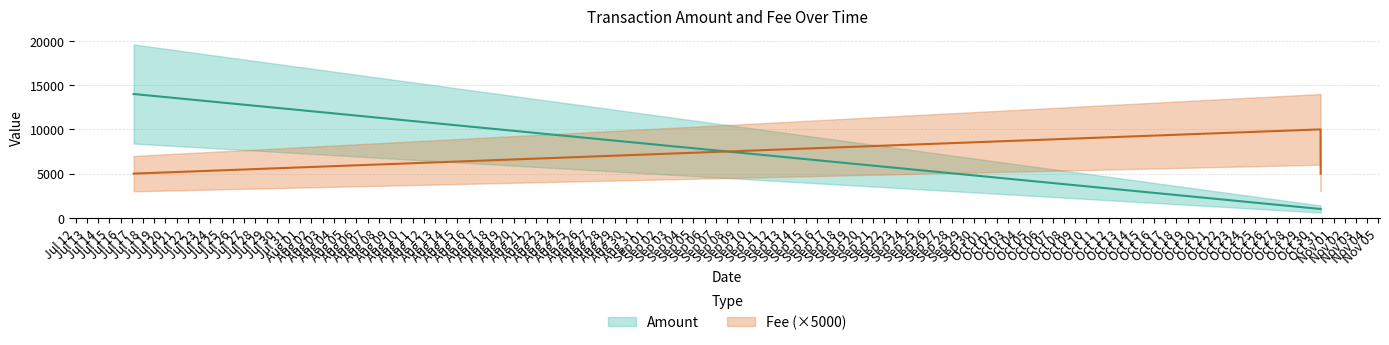

What is the change in value from 2017-10-30 20:24:10 to 2017-07-17 04:27:18?

-13002